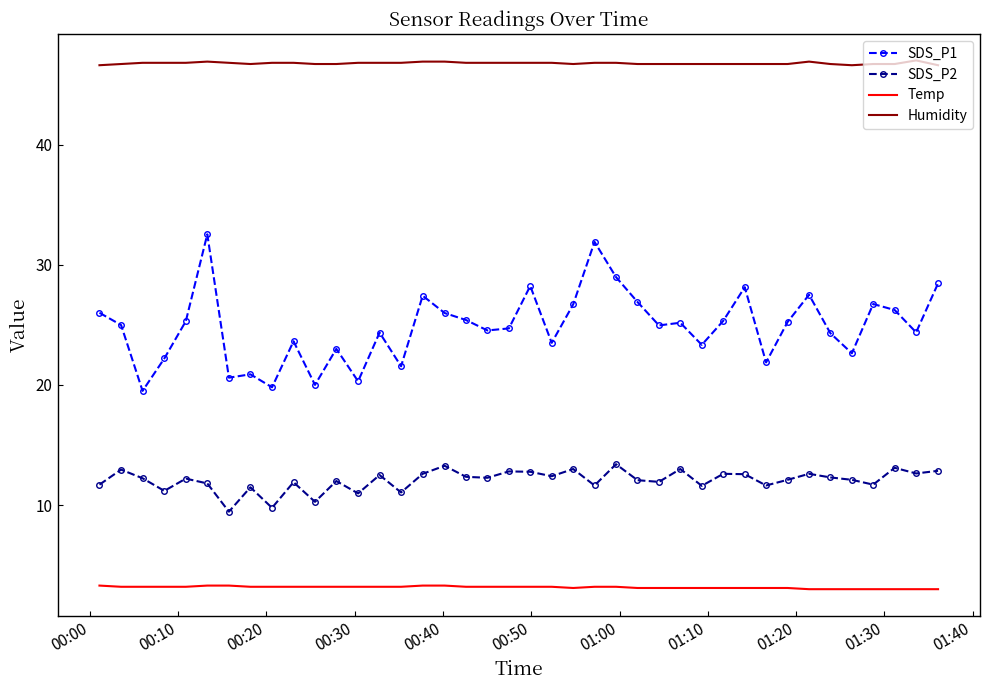

What are all the series names shown in the legend?

SDS_P1, SDS_P2, Temp, Humidity